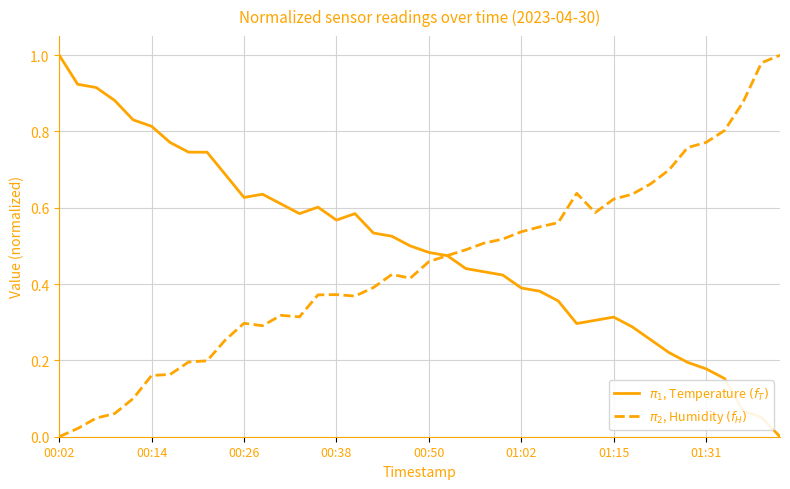

How many lines are shown in the chart?

2